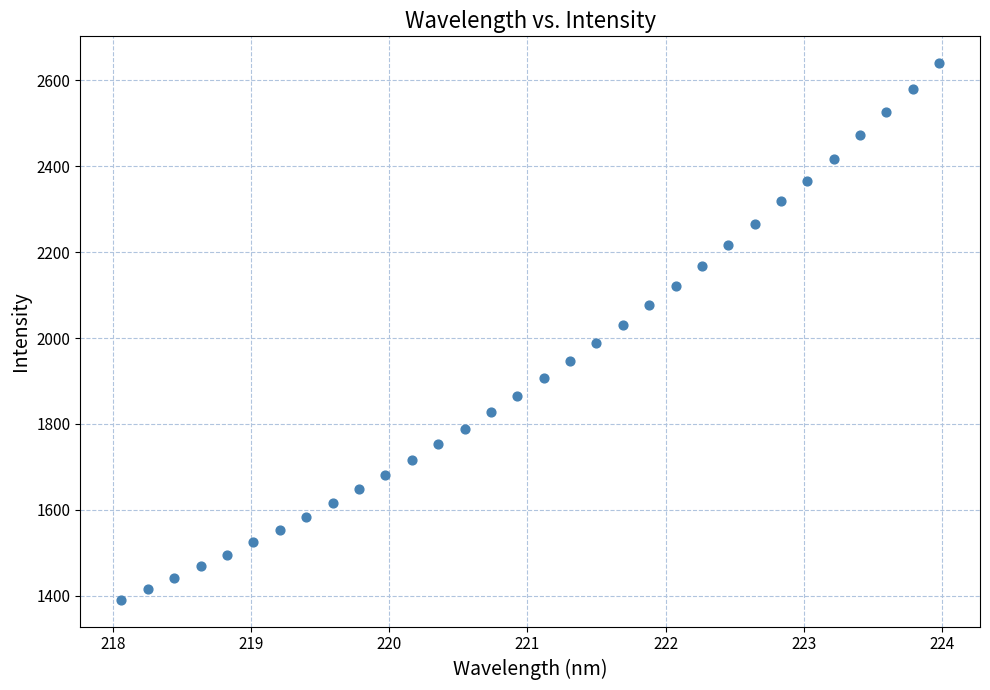

What is the range of Y values (max minus min)?

1250.2